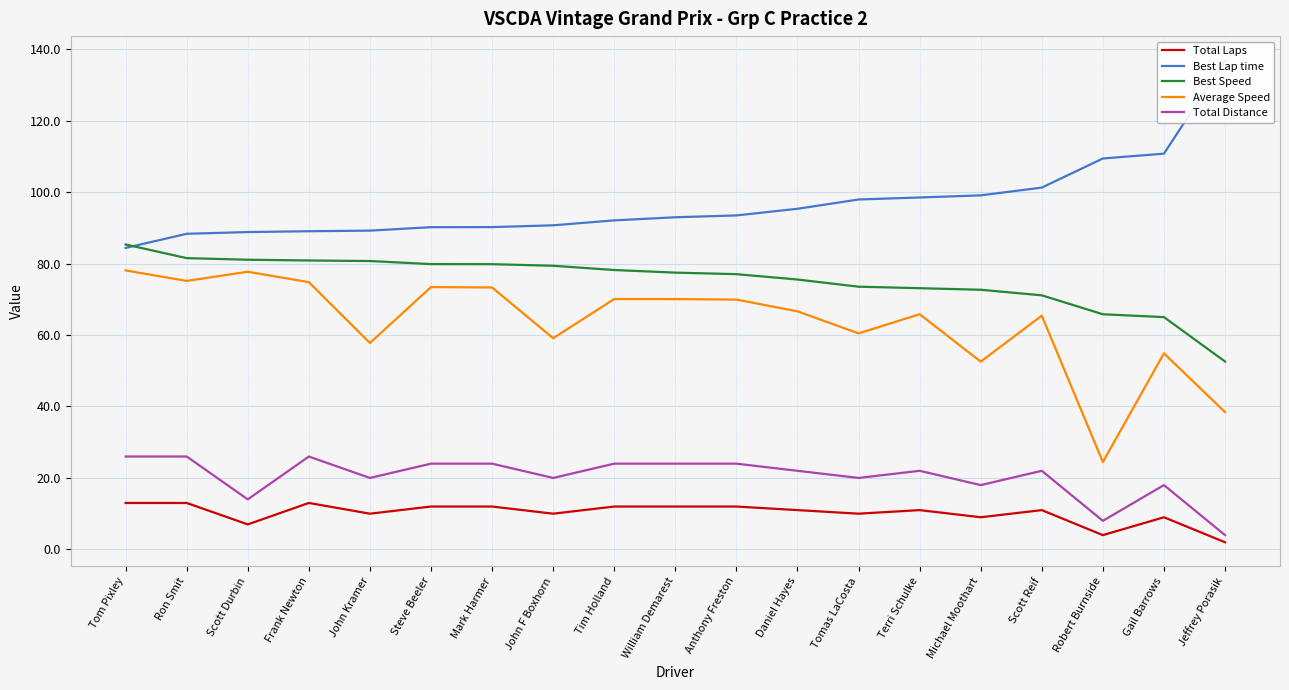

At which category is the sum across all series the highest?

Tom Pixley